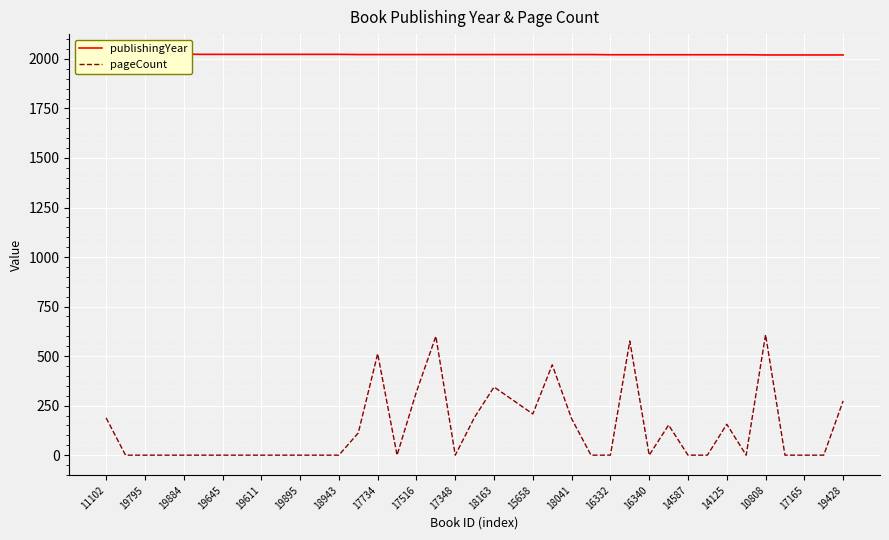

What is the highest value of the pageCount series?

608